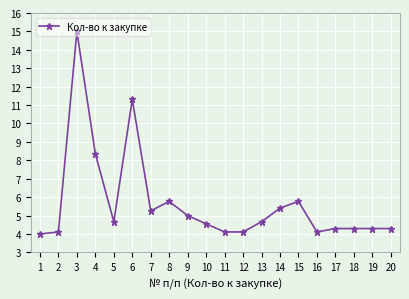

What is the ratio of the value at 19 to the value at 14?

0.8